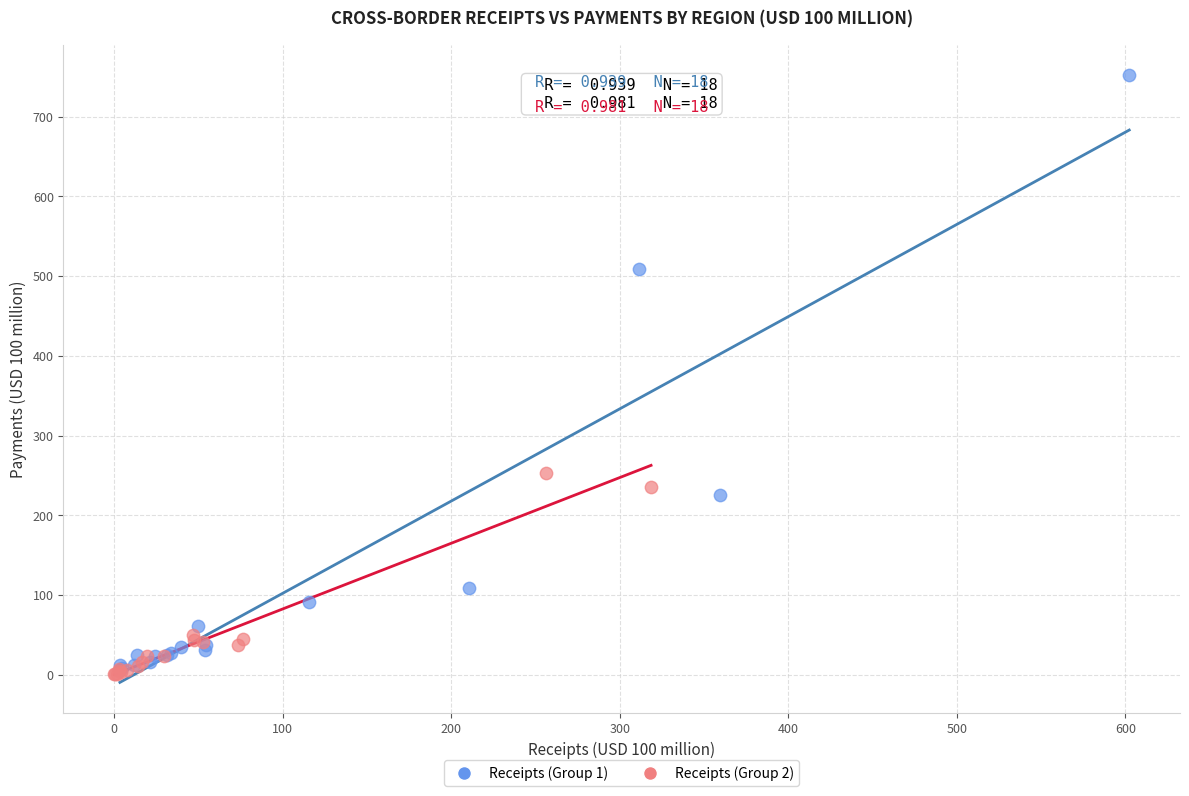

Which series contains the highest Y value?

Receipts (Group 1)